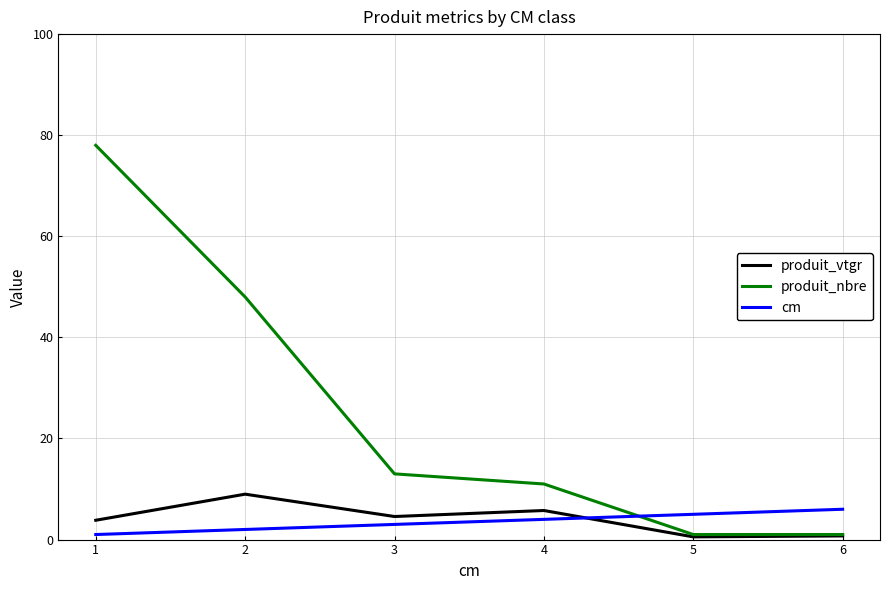

How many lines are shown in the chart?

3